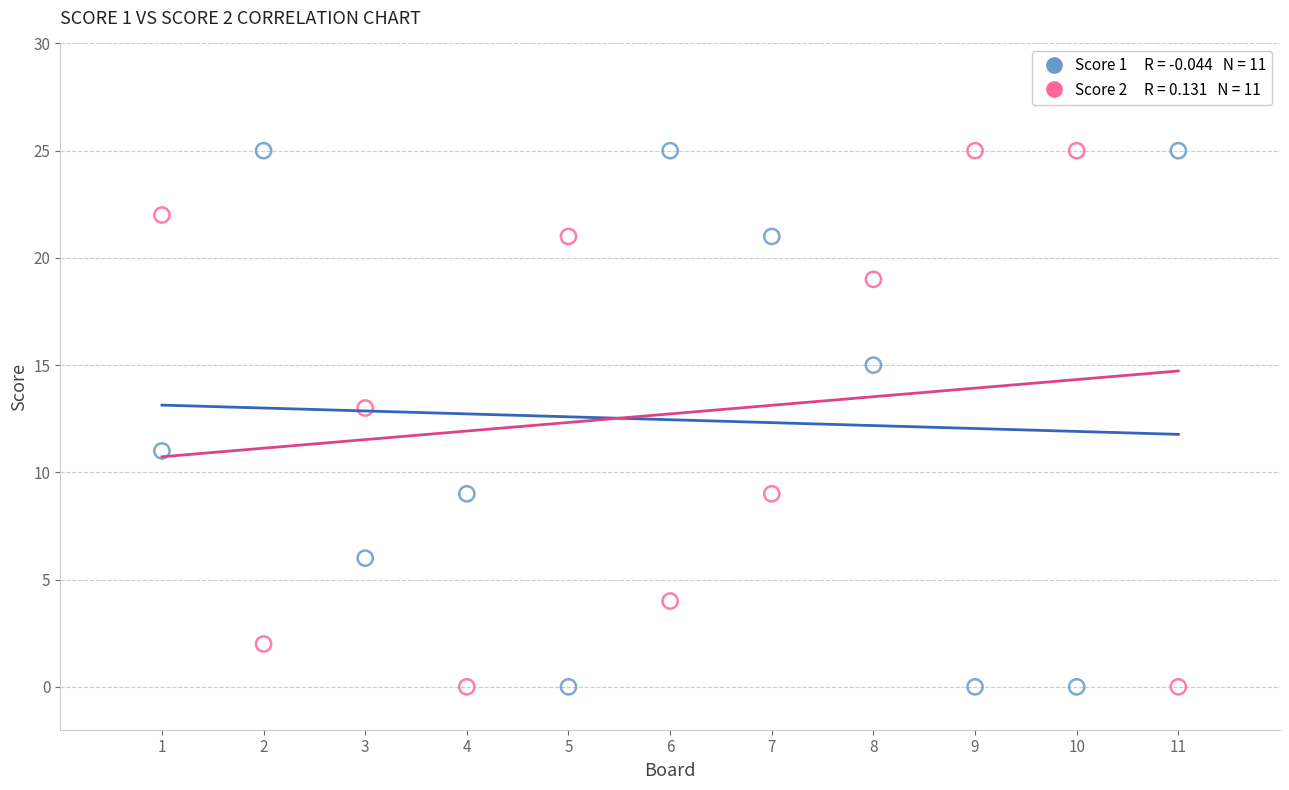

Across all data points, what is the range of X values (max minus min)?

10